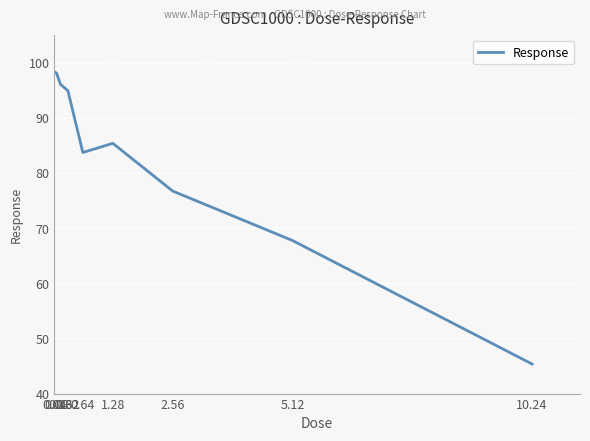

Approximately how many times larger is the value at 10.24 compared to 0.04?

0.5